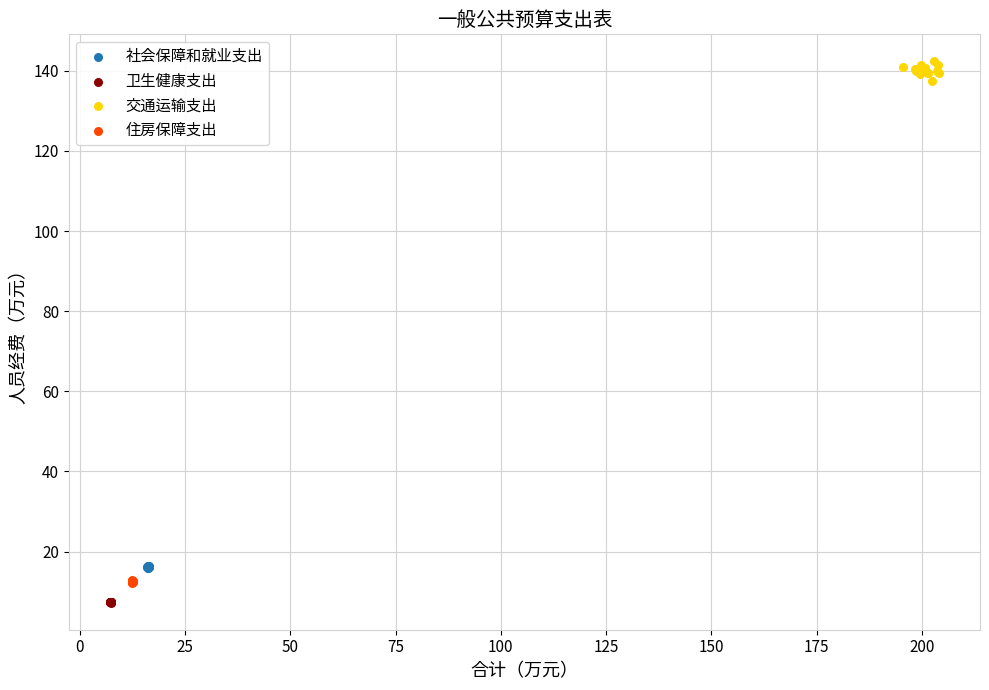

Which series has the largest Y range (max minus min)?

交通运输支出